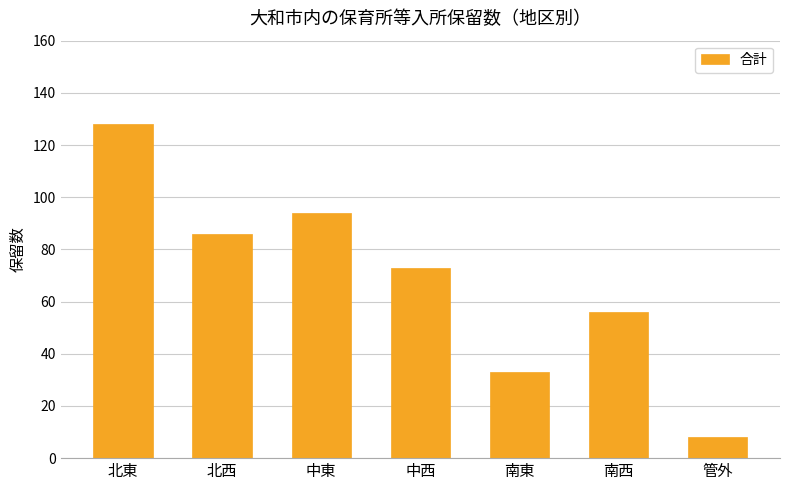

Rank the categories by value from lowest to highest.

管外, 南東, 南西, 中西, 北西, 中東, 北東